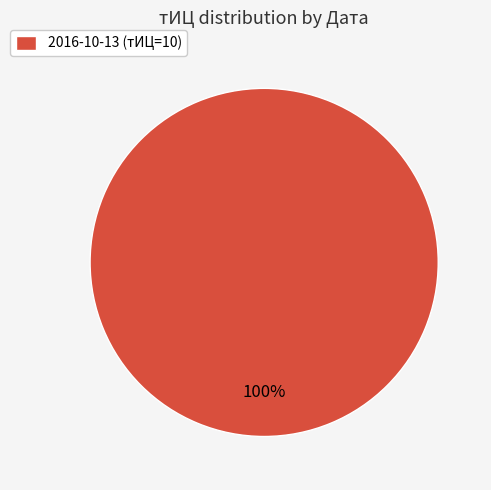

Which category accounts for the majority?

2016-10-13 (тИЦ=10)